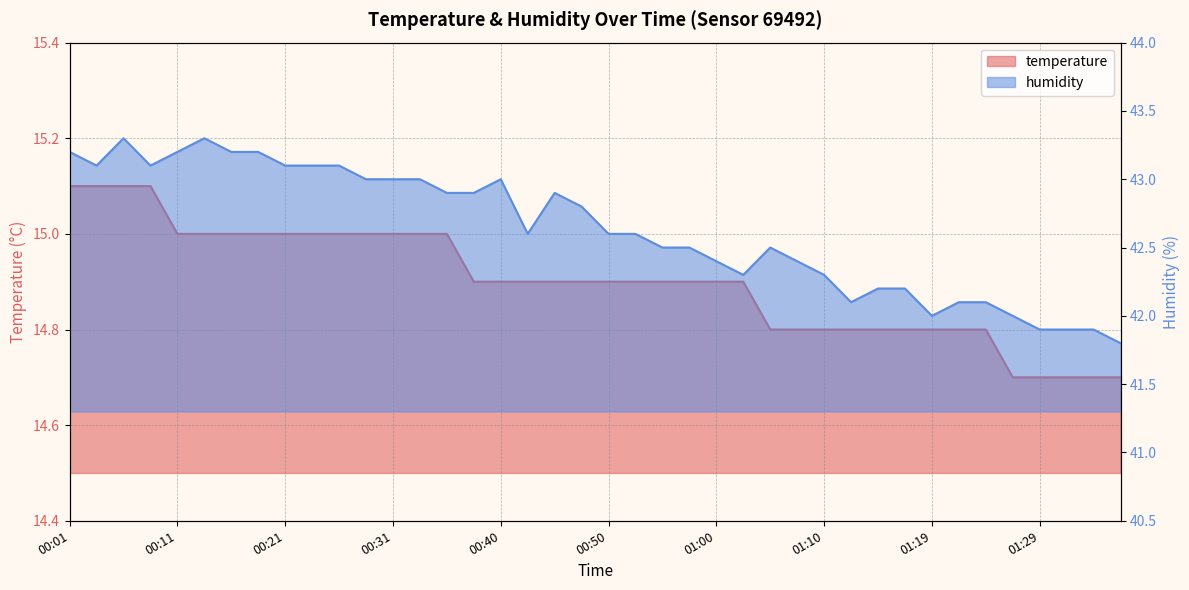

What value does the temperature series have at 00:35?

15.0